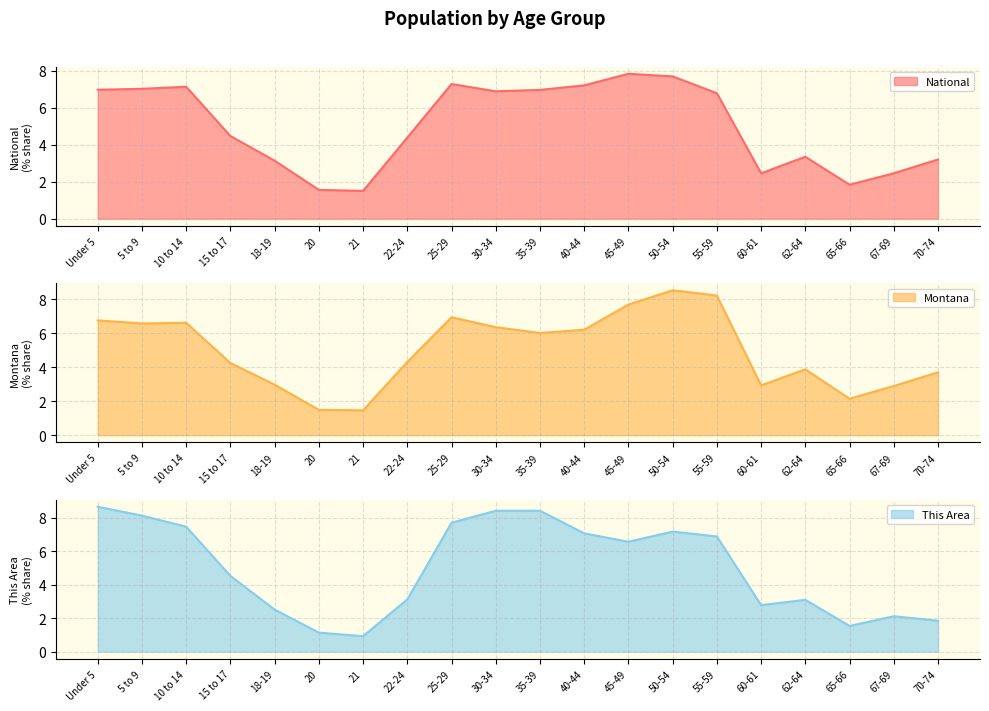

The Montana series shows 2.3 at 10 to 14. True or false?

False